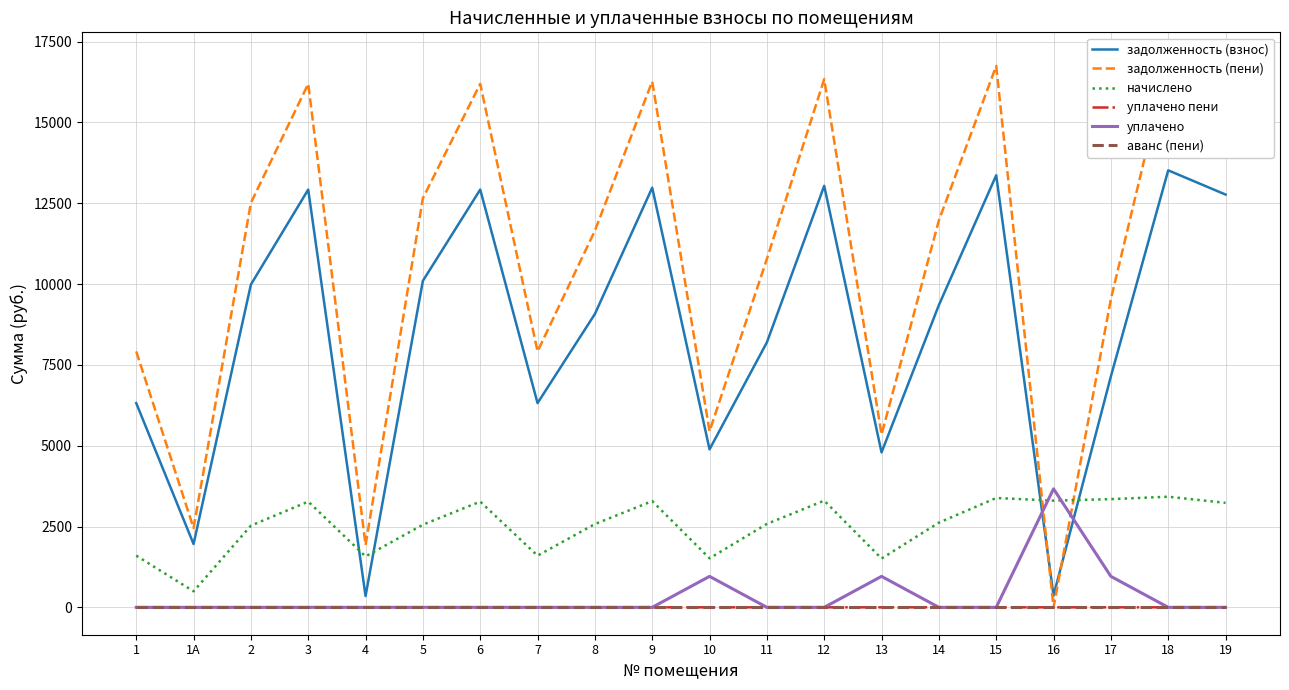

True or false: аванс (пени) and задолженность (пени) intersect in this chart.

False